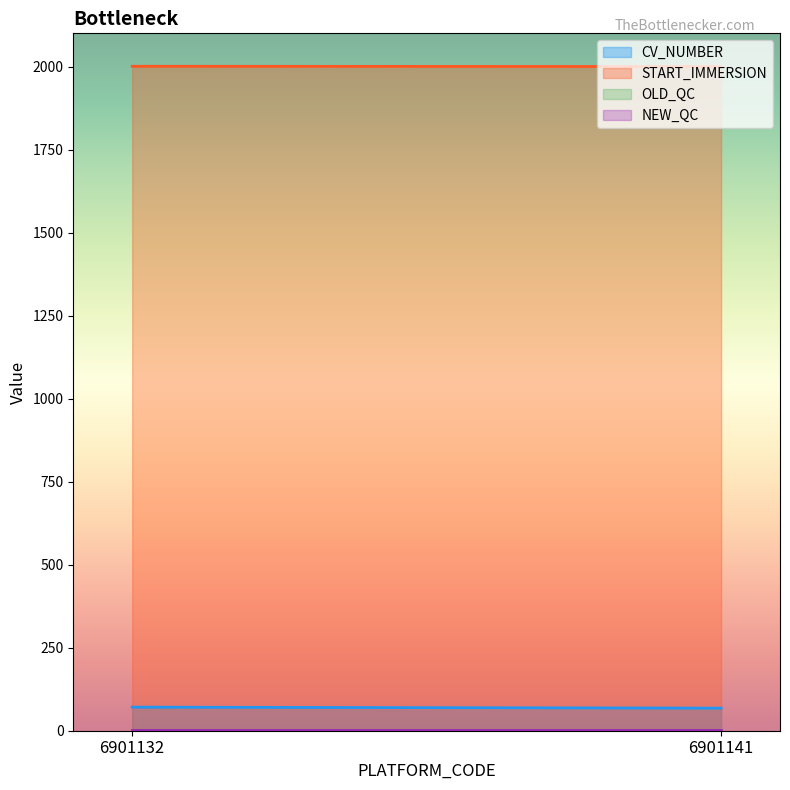

At how many categories does at least one series exceed 1125?

2